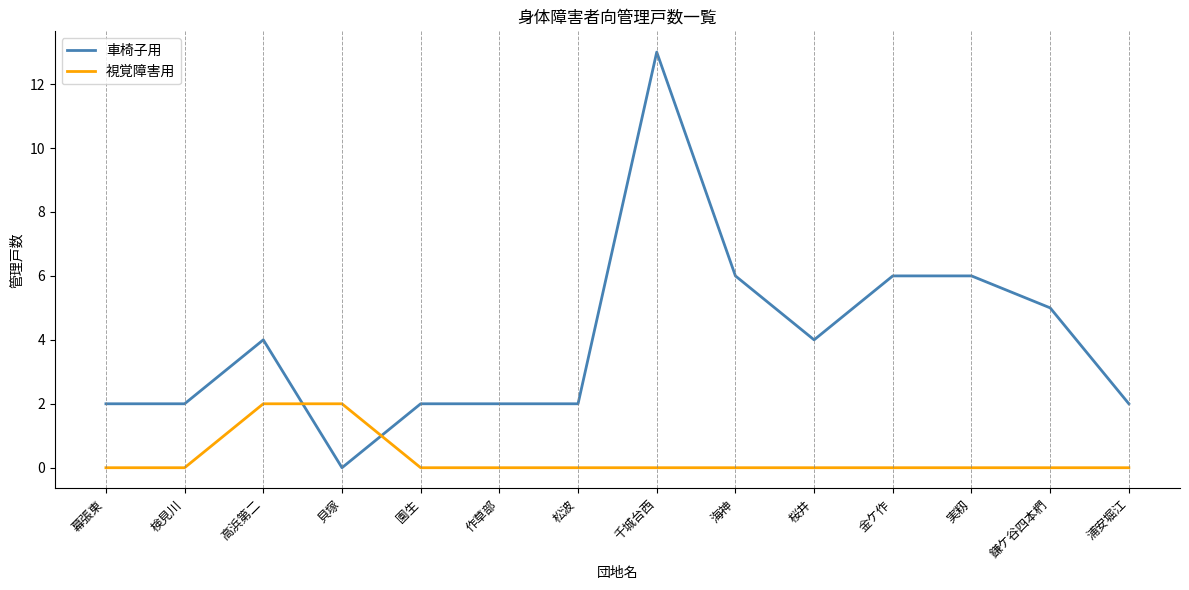

What is the difference between the maximum and minimum values in the 車椅子用 series?

13